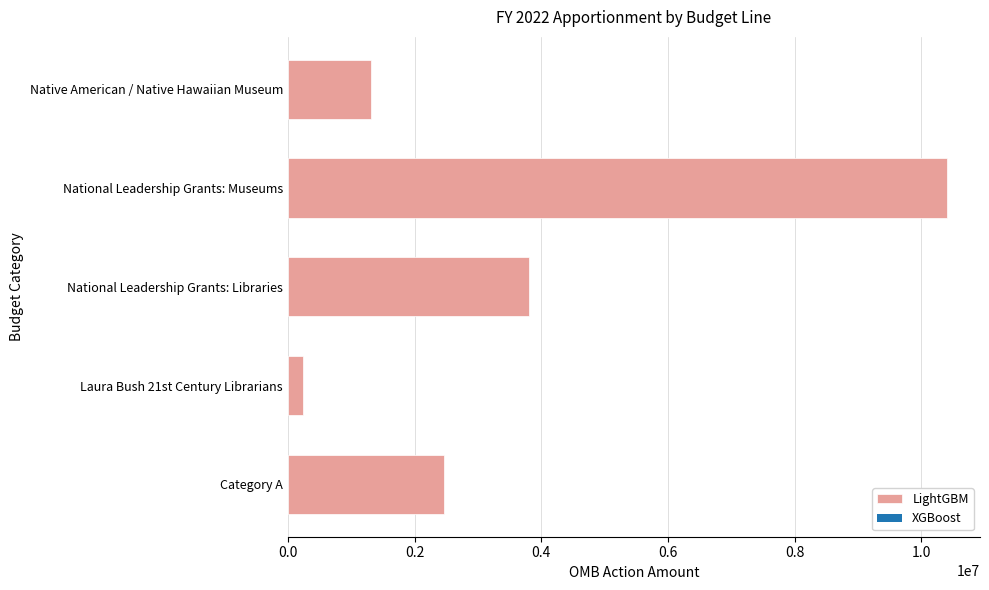

Approximately how many times larger is the value at National Leadership Grants: Libraries compared to Category A?

1.5